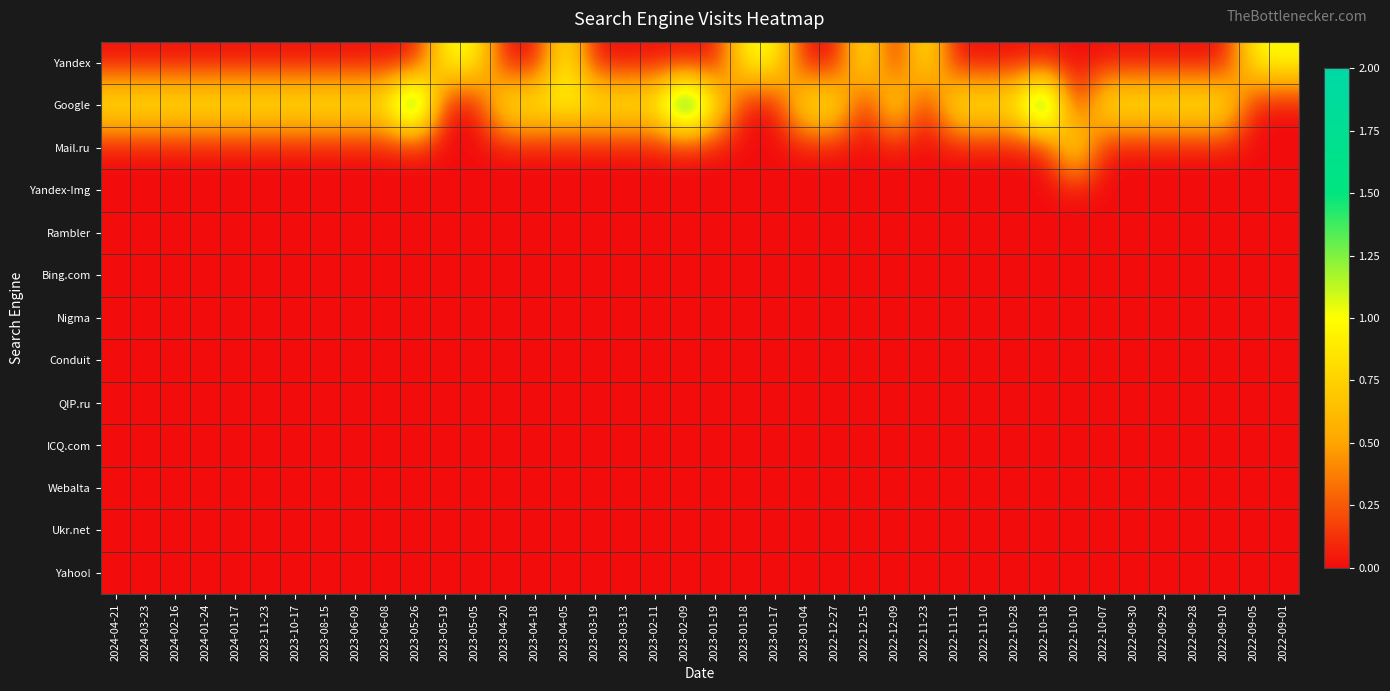

What is the greatest value displayed?

2